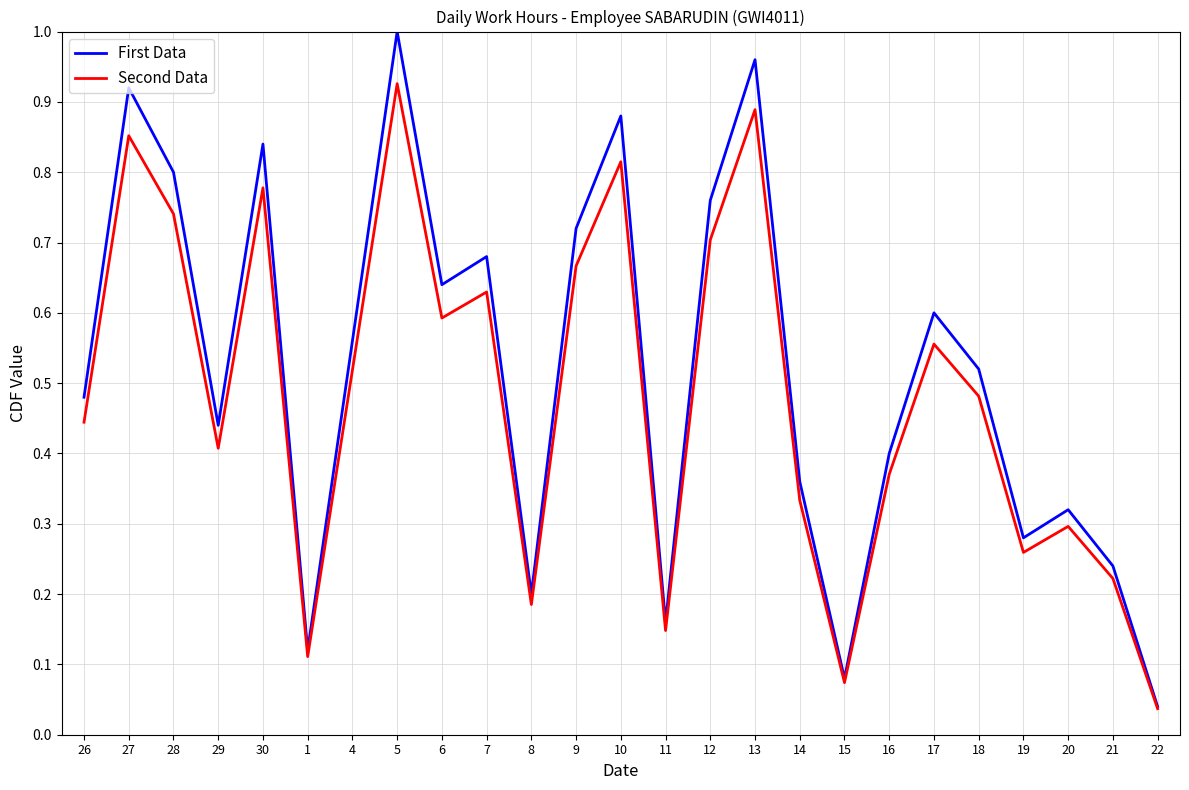

Reading right to left, transcribe all the data shown in this chart.

First Data: 22=0.0	21=0.2	20=0.3	19=0.3	18=0.5	17=0.6	16=0.4	15=0.1	14=0.4	13=1.0	12=0.8	11=0.2	10=0.9	9=0.7	8=0.2	7=0.7	6=0.6	5=1.0	4=0.6	1=0.1	30=0.8	29=0.4	28=0.8	27=0.9	26=0.5
Second Data: 22=0.0	21=0.2	20=0.3	19=0.3	18=0.5	17=0.6	16=0.4	15=0.1	14=0.3	13=0.9	12=0.7	11=0.1	10=0.8	9=0.7	8=0.2	7=0.6	6=0.6	5=0.9	4=0.5	1=0.1	30=0.8	29=0.4	28=0.7	27=0.9	26=0.4